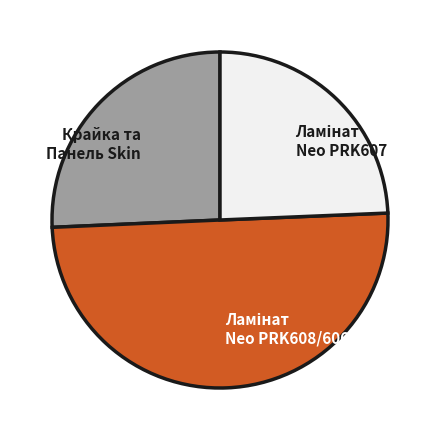

The Крайка та Панель Skin slice represents 26% of the pie. True or false?

True